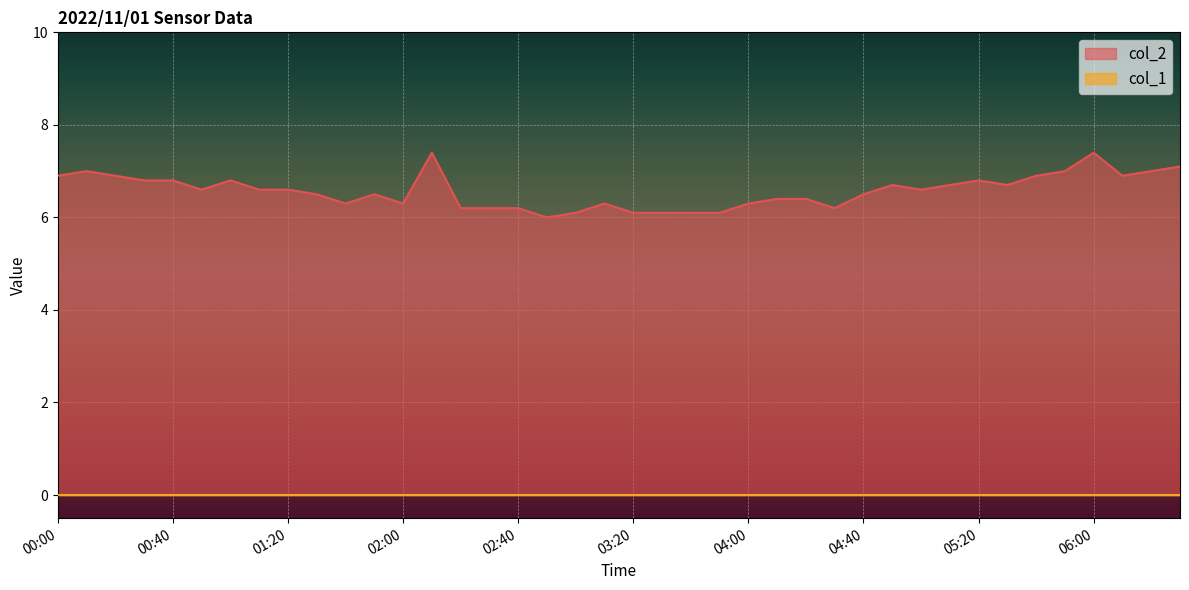

What is the label of the 25th point from the right?

02:30